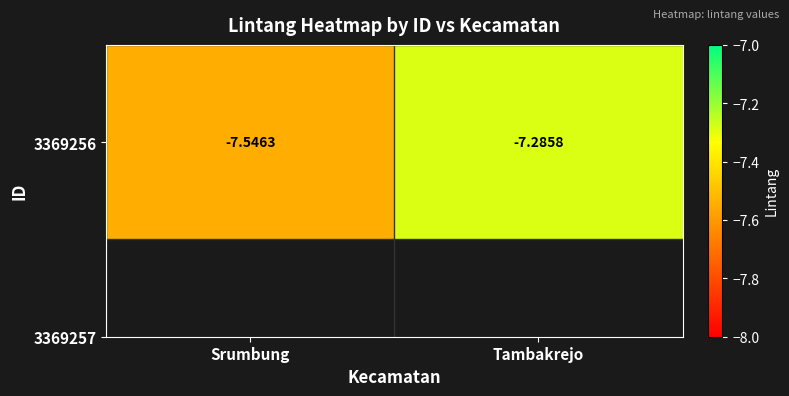

Reading left to right, transcribe all the data shown in this chart.

-7.5	-7.3